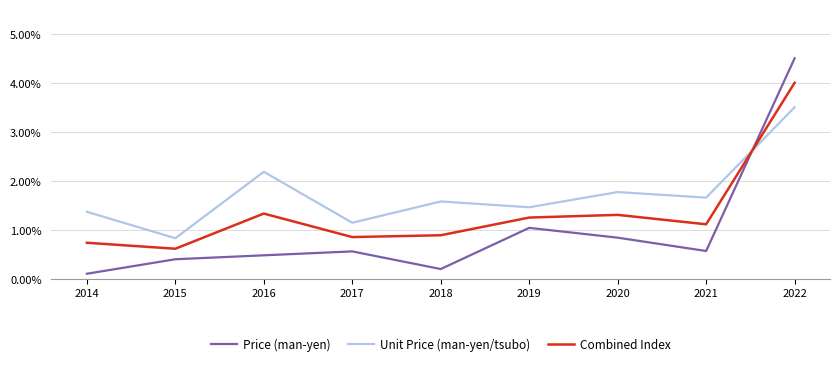

Reading left to right, what are all the values shown in this chart?

Price (man-yen): 2014=0.1	2015=0.4	2016=0.5	2017=0.6	2018=0.2	2019=1.0	2020=0.8	2021=0.6	2022=4.5
Unit Price (man-yen/tsubo): 2014=1.4	2015=0.8	2016=2.2	2017=1.1	2018=1.6	2019=1.5	2020=1.8	2021=1.7	2022=3.5
Combined Index: 2014=0.7	2015=0.6	2016=1.3	2017=0.9	2018=0.9	2019=1.3	2020=1.3	2021=1.1	2022=4.0